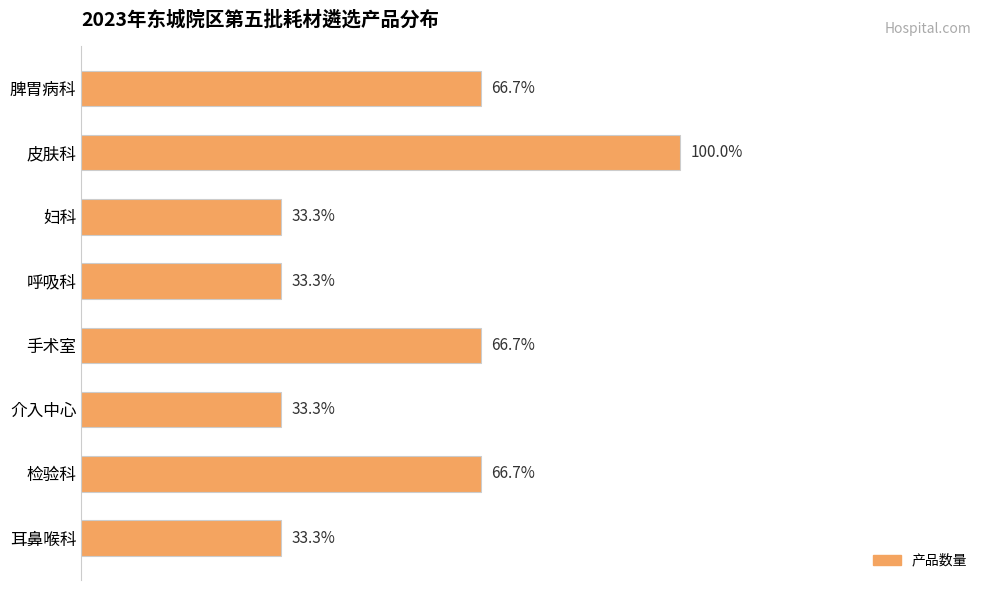

Are the bars horizontal?

Yes